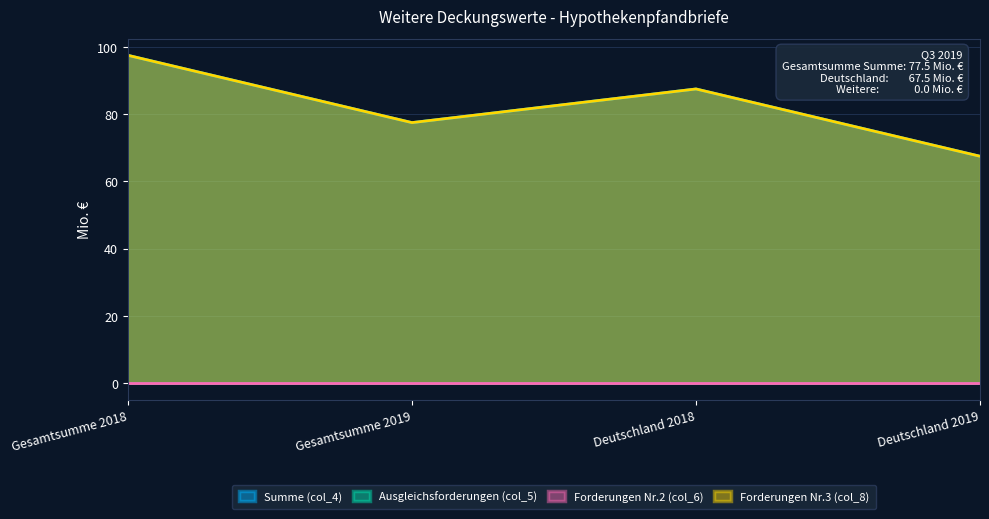

What is the label of the 1st point from the left?

Gesamtsumme 2018